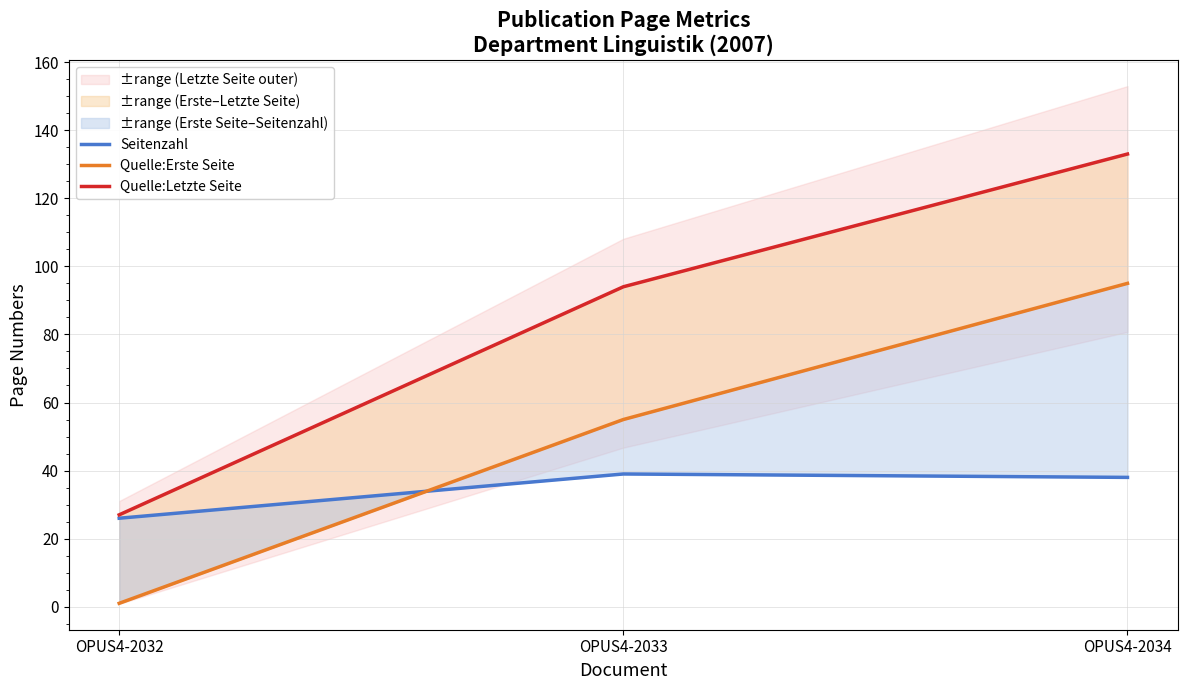

What is the smallest value displayed?

1